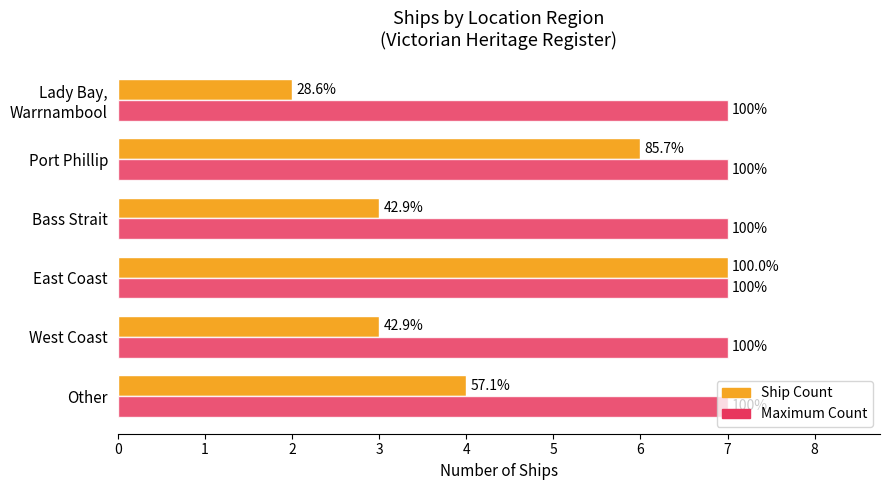

True or false: Max count has a value of 0.6 at 1.

False